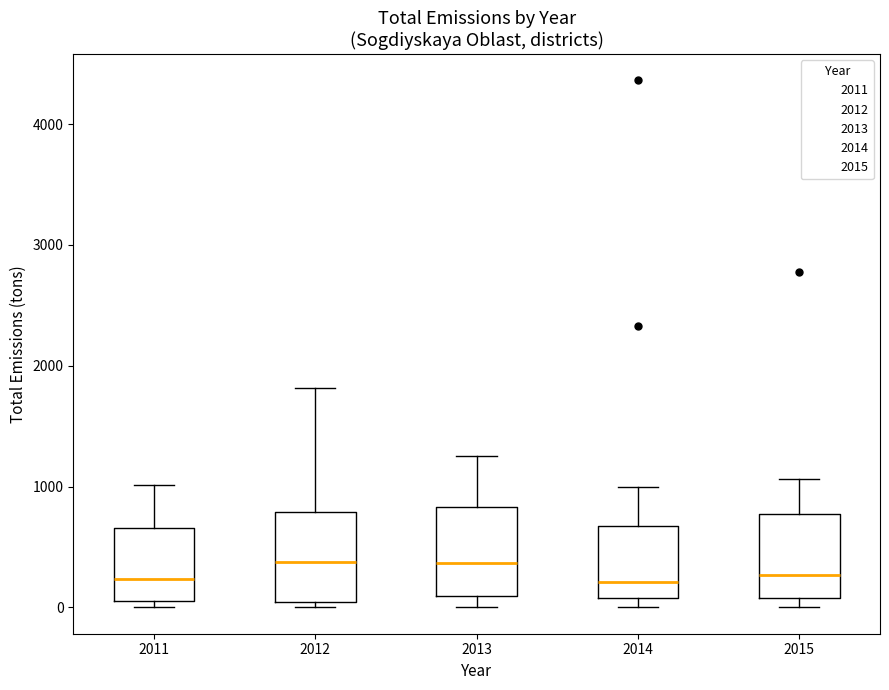

Where is the lower edge of the box at x = 2011 on the y-axis? The values are not printed on the chart, so give them approximately, as read against the axis.

100